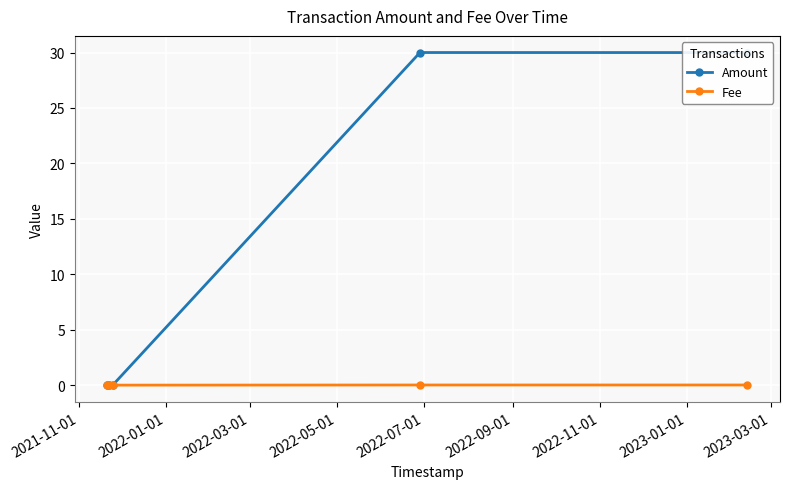

List the series in order of their overall mean, lowest first.

Fee, Amount